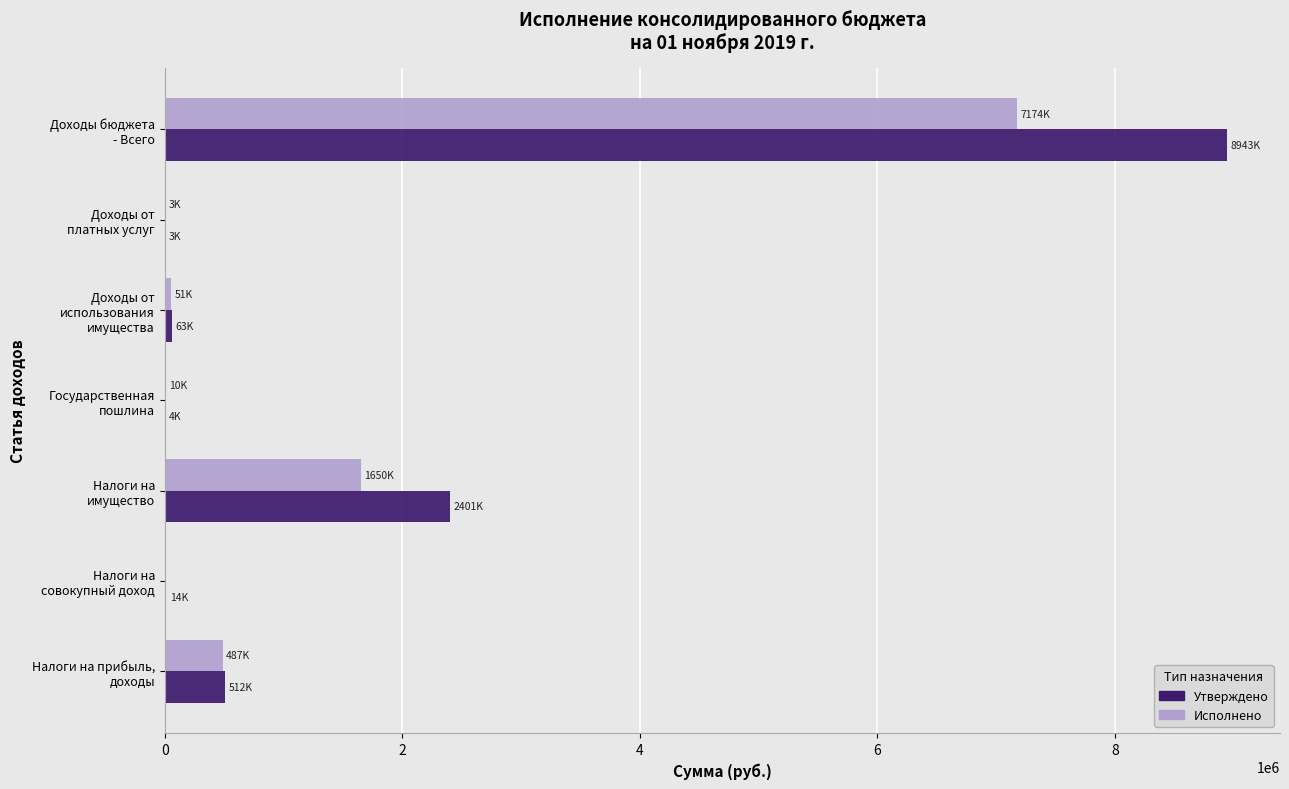

What is the sum of all Исполнено values?

9374789.5